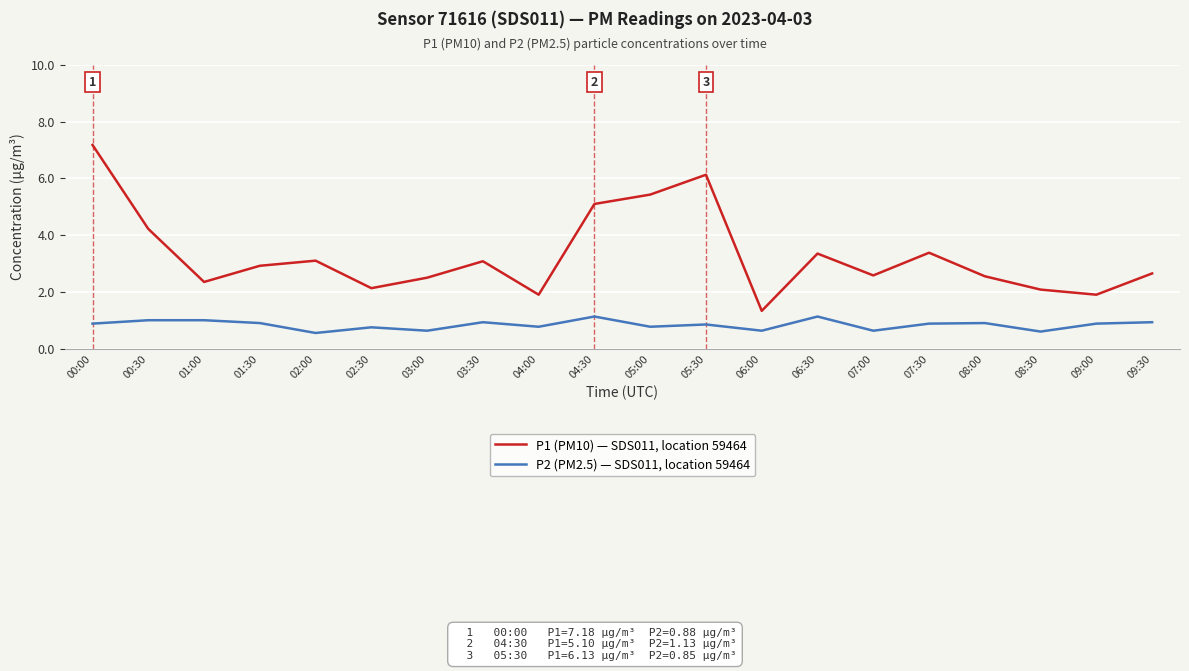

What position from the left is 09:30?

20